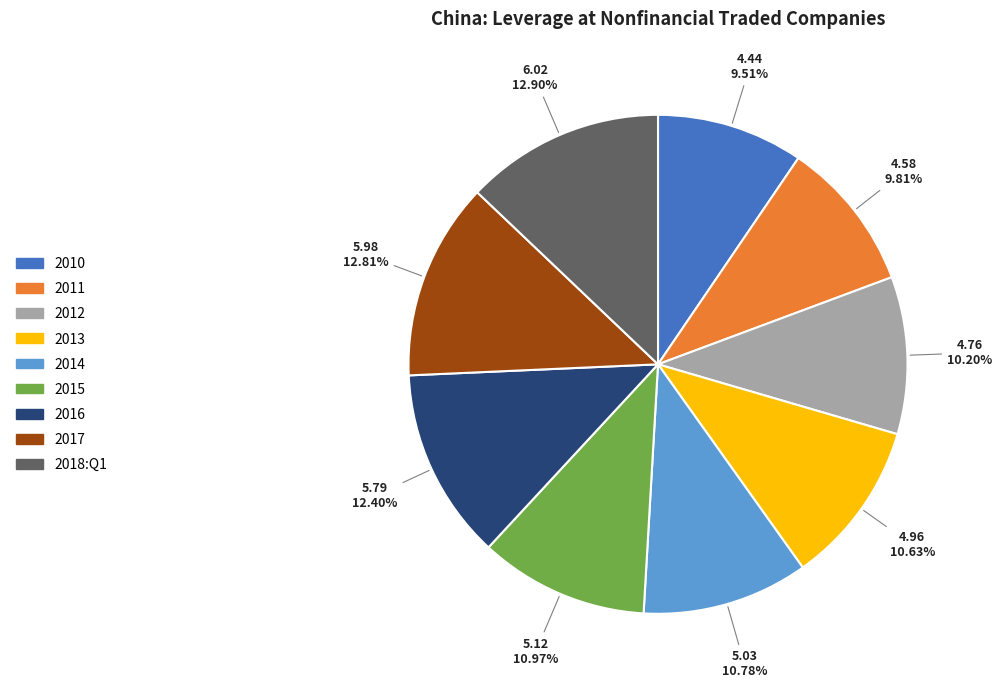

Count the number of slices in the pie.

9